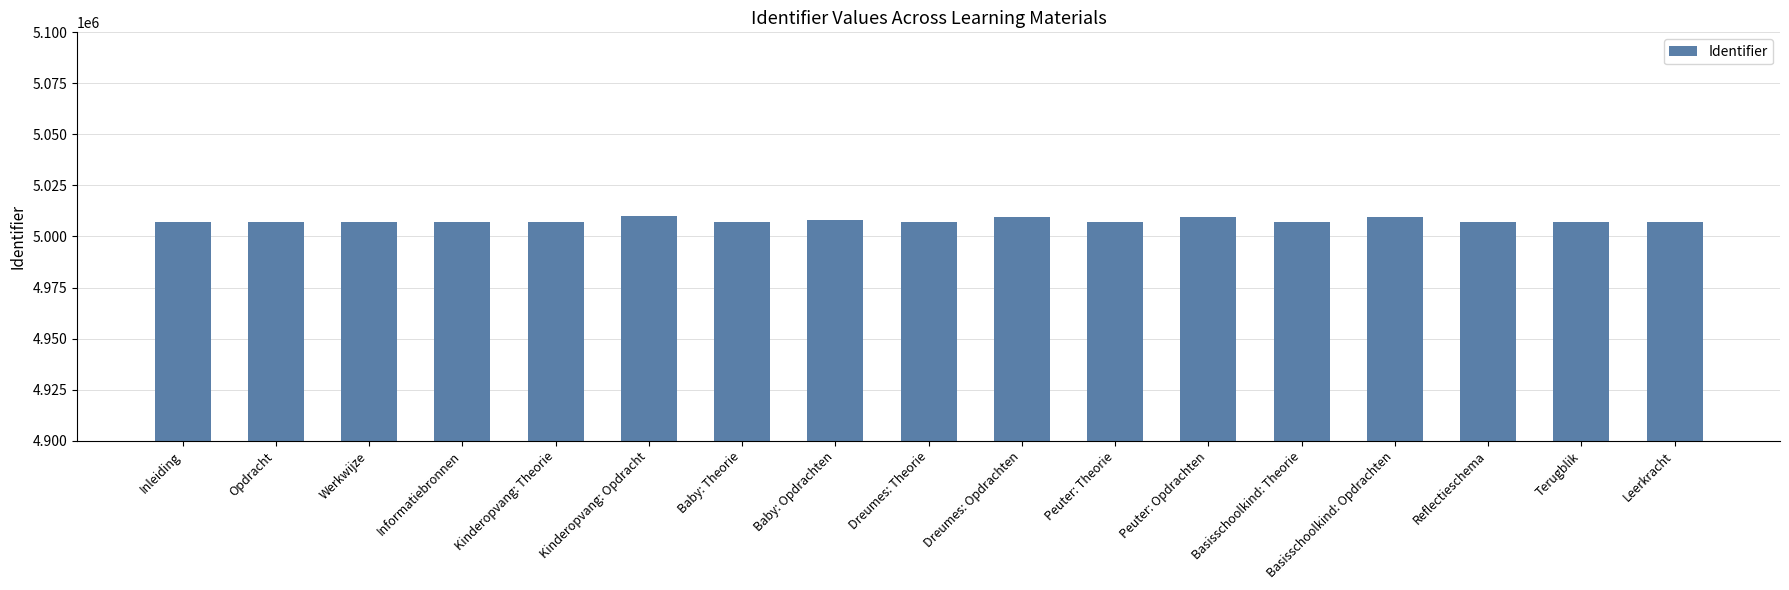

What is the ratio of the value at Kinderopvang: Theorie to the value at Informatiebronnen?

1.0